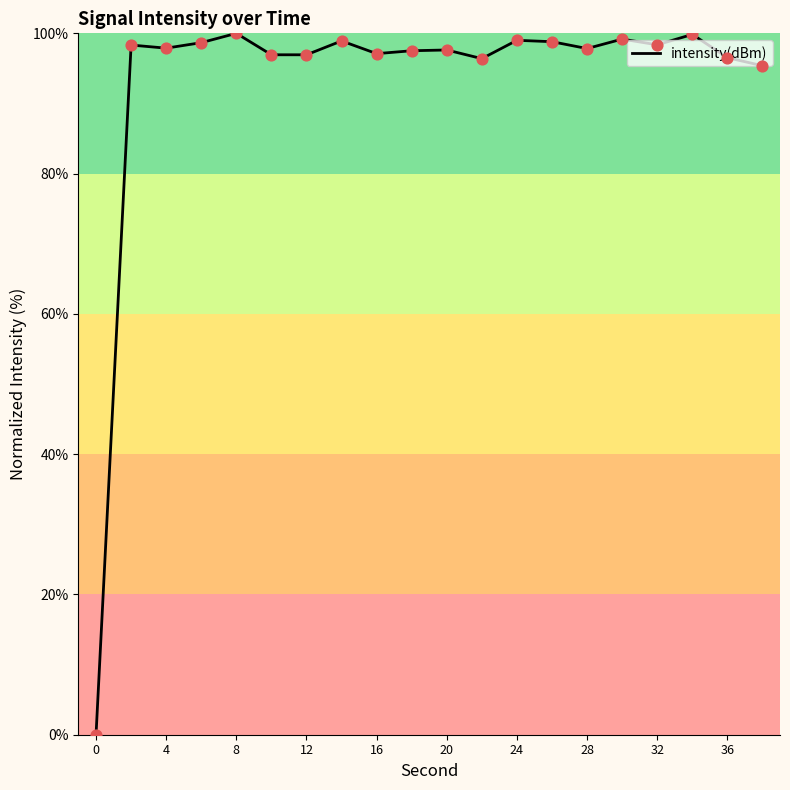

What is the difference between the maximum and minimum values?

100.0